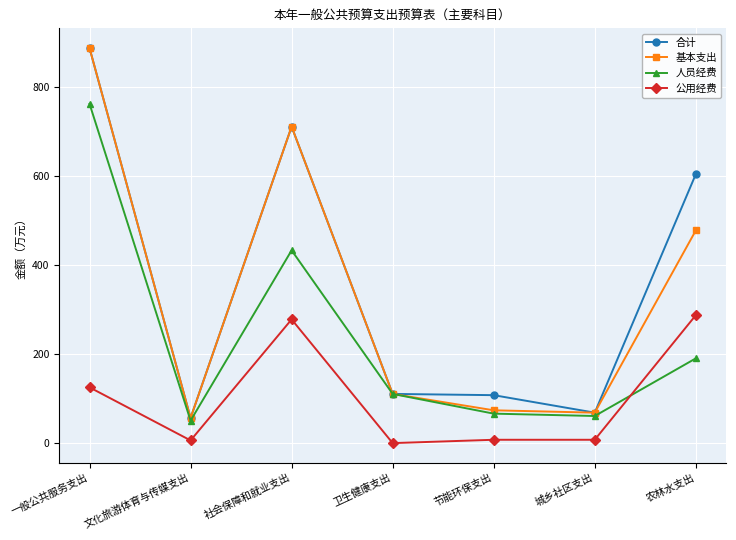

True or false: 公用经费 and 基本支出 intersect in this chart.

False